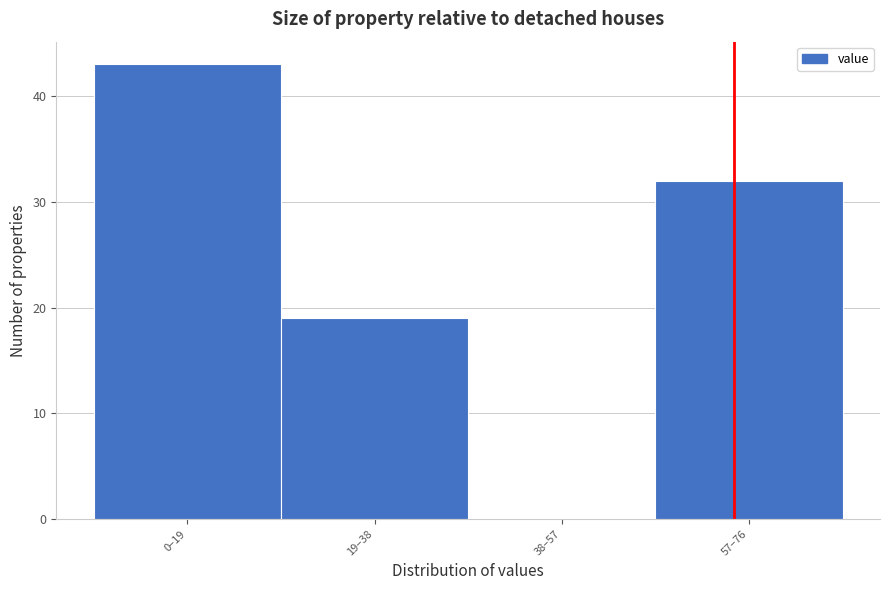

Reading left to right, what are all the values shown in this chart?

0–19=43	19–38=19	38–57=0	57–76=32